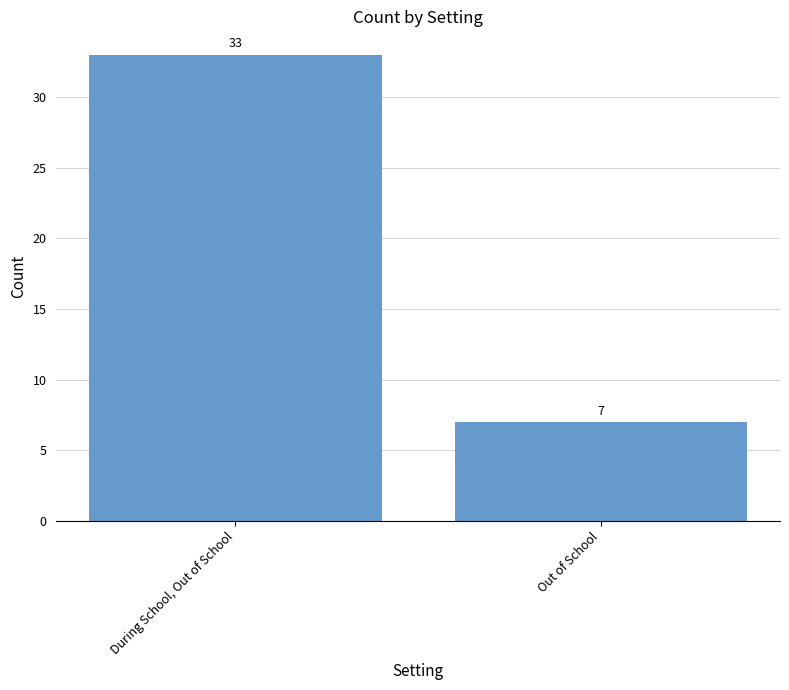

What is the maximum value shown in the chart?

33